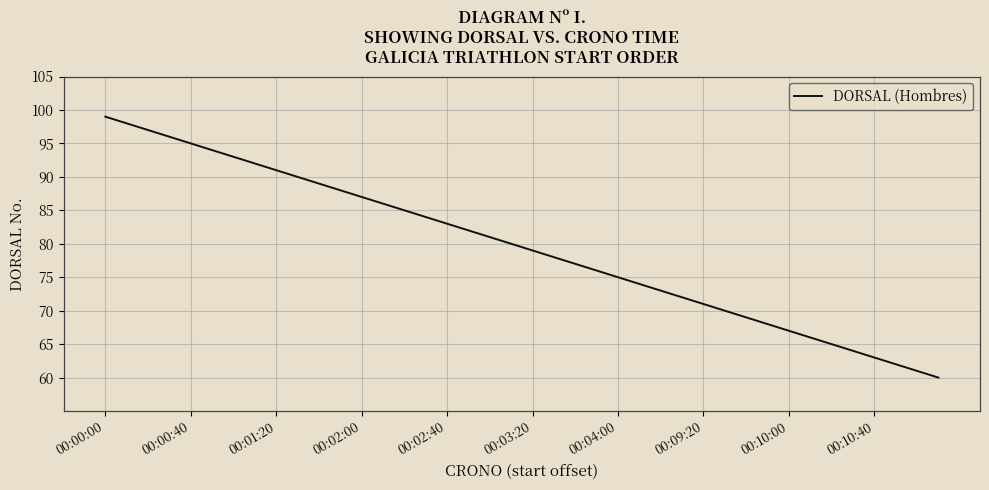

What is the difference between the maximum and minimum values?

39